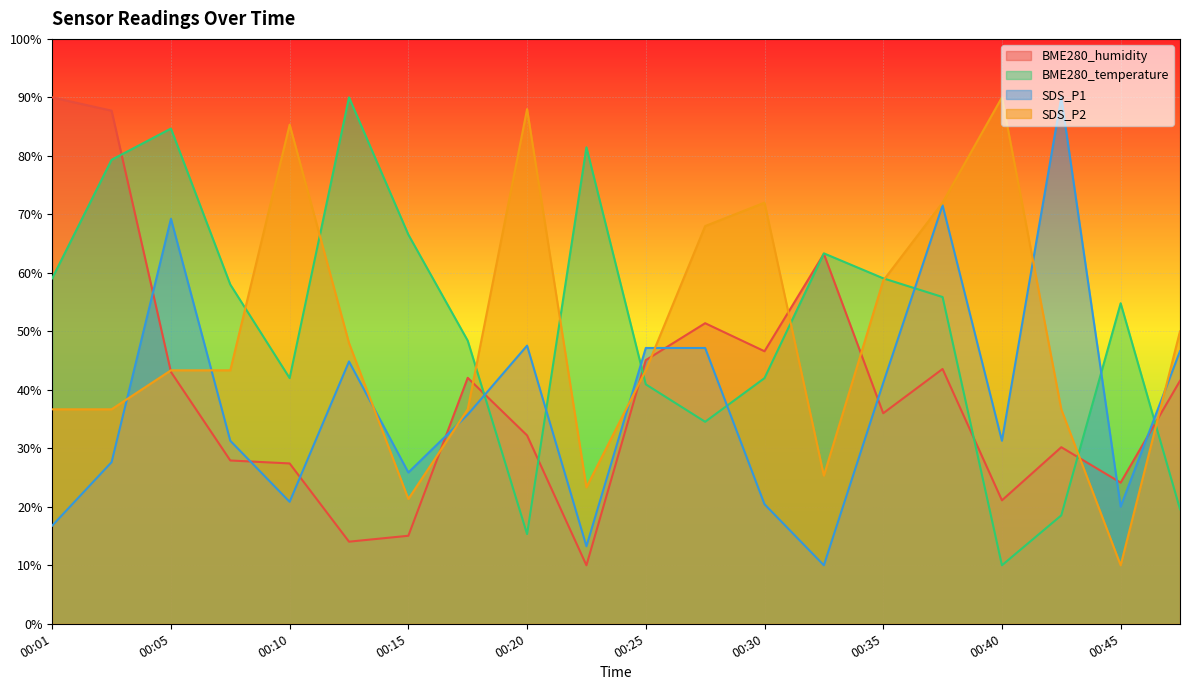

Rank the series at 00:05 from highest to lowest value.

BME280_temperature, SDS_P1, SDS_P2, BME280_humidity